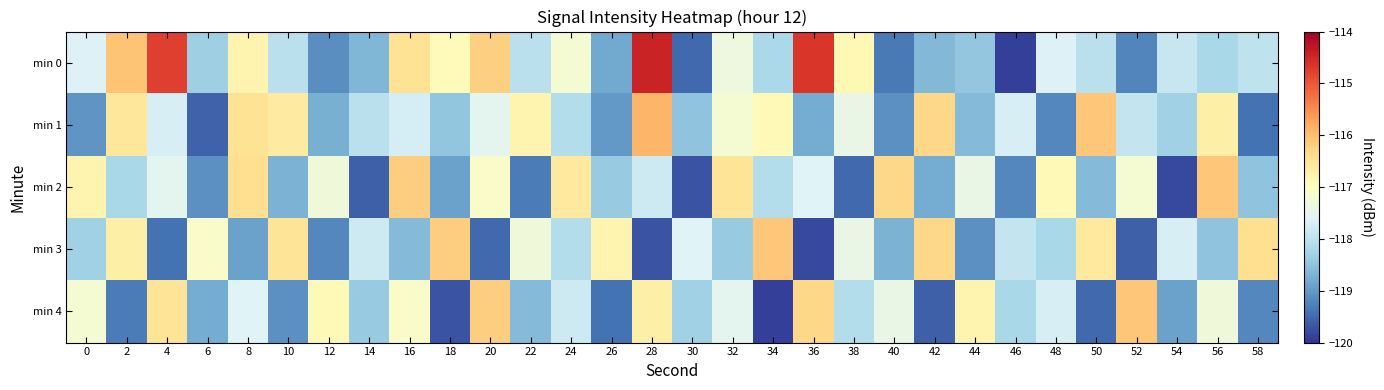

Between 0 and 30, which series saw the biggest shift?

min 2